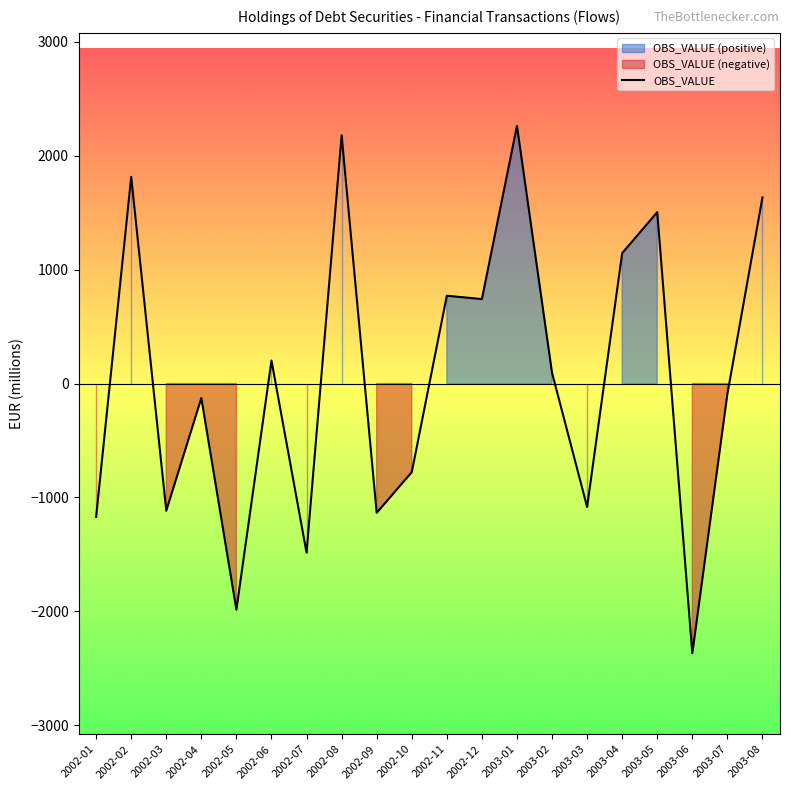

How many points are lower than both their immediate neighbors (excluding endpoints)?

7